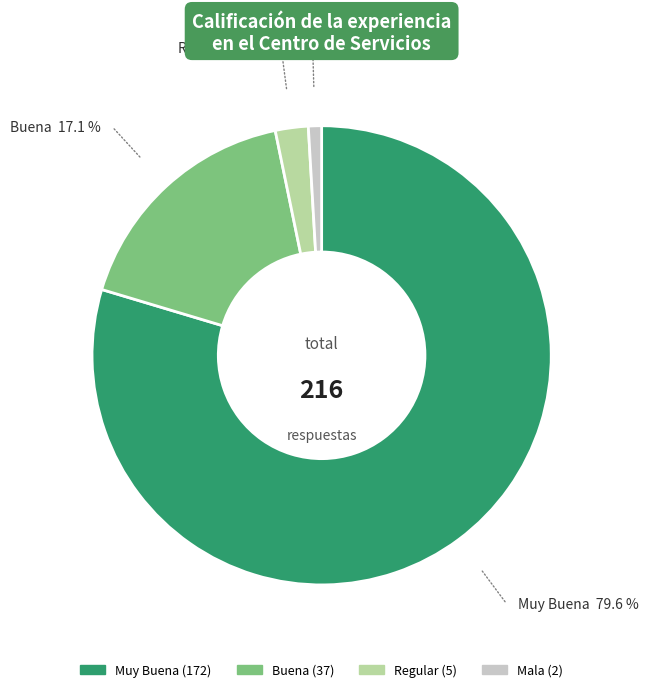

The Muy Buena slice represents 93% of the pie. True or false?

False